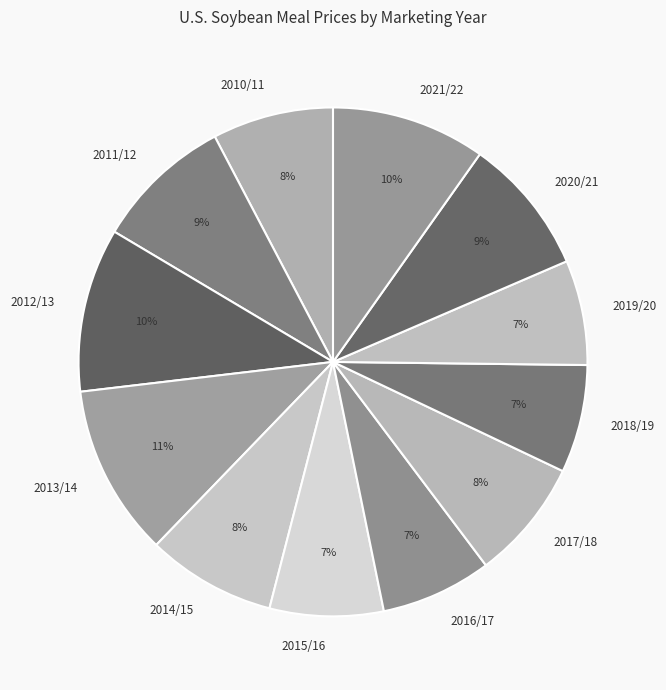

How many slices are in this pie chart?

12